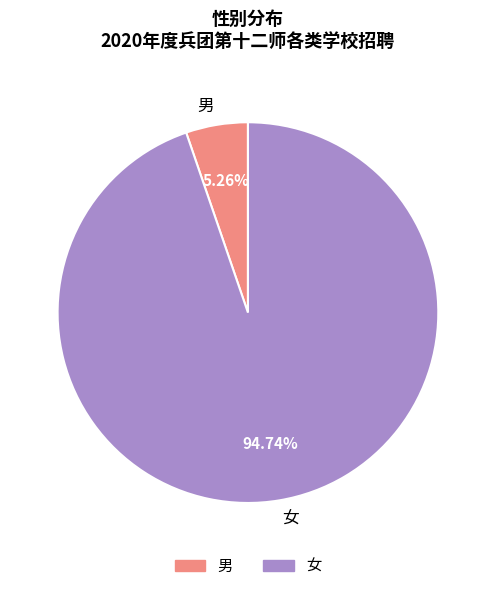

What is the largest slice in the pie chart?

女